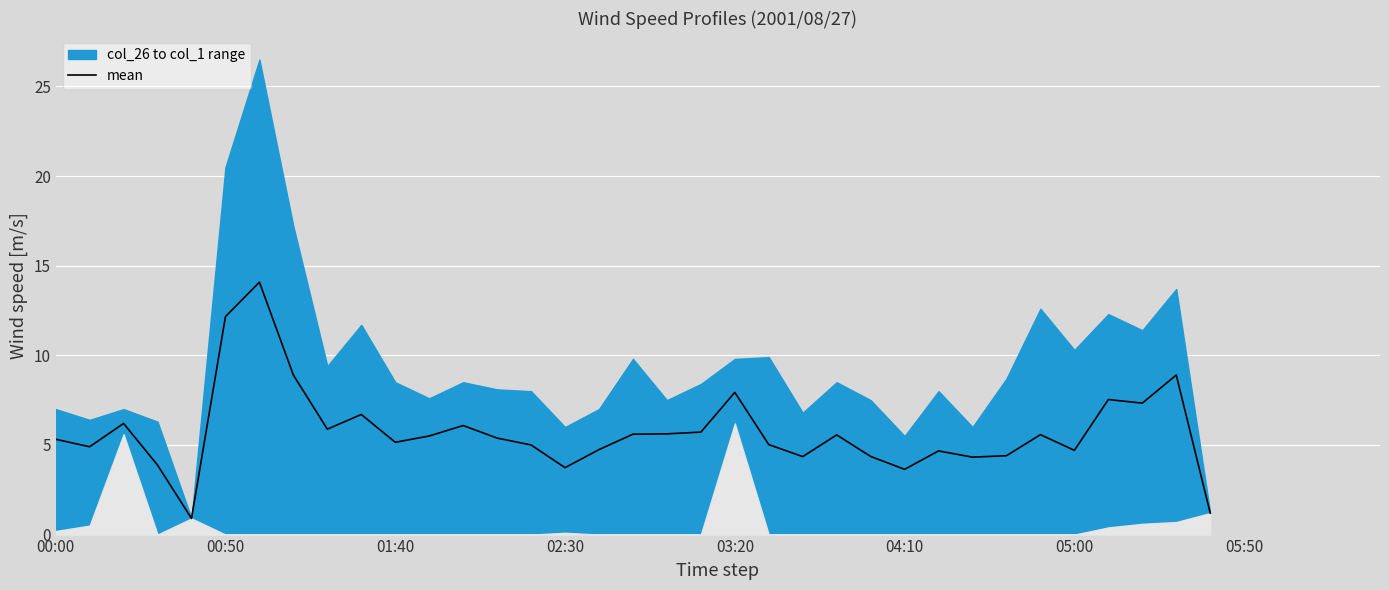

How many points are higher than both their immediate neighbors (excluding endpoints)?

10